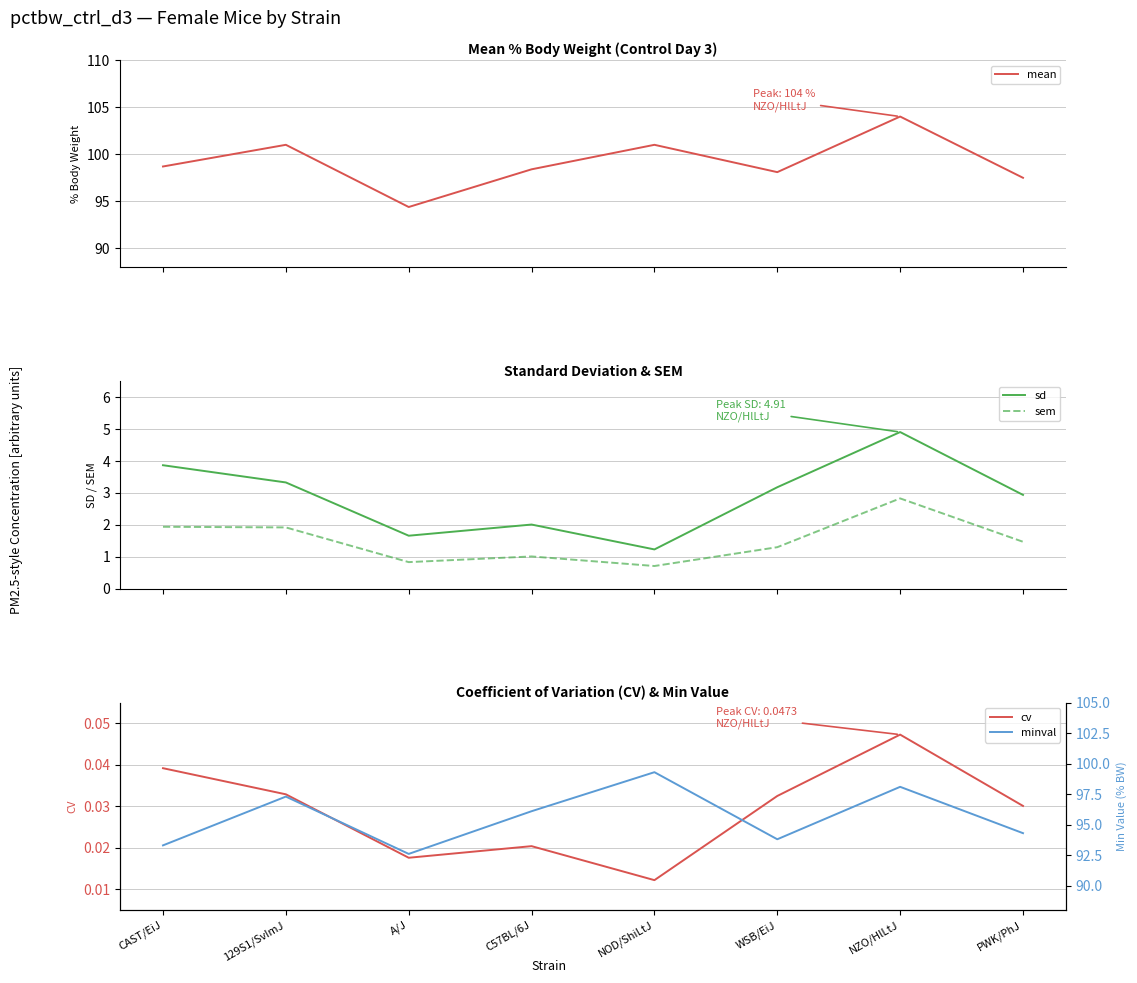

What is the lowest value of the mean series?

94.4